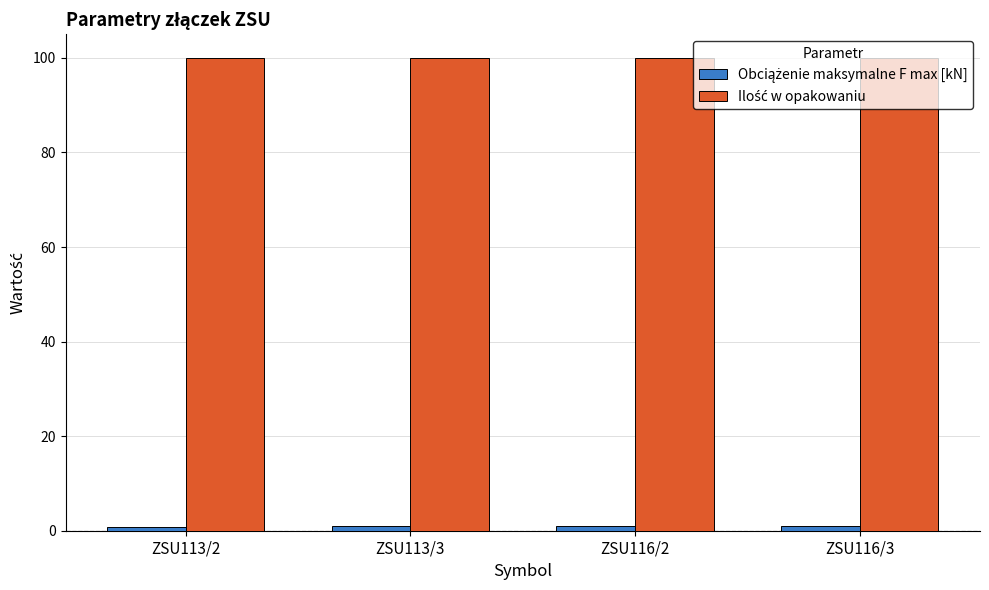

What is the spread (max minus min) of values at ZSU113/3?

99.1